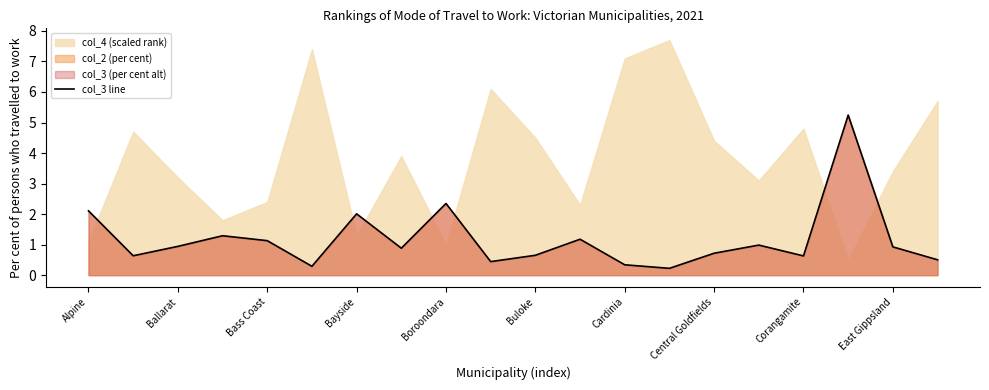

True or false: col_3 line has a value of 1.8 at Bass Coast.

False